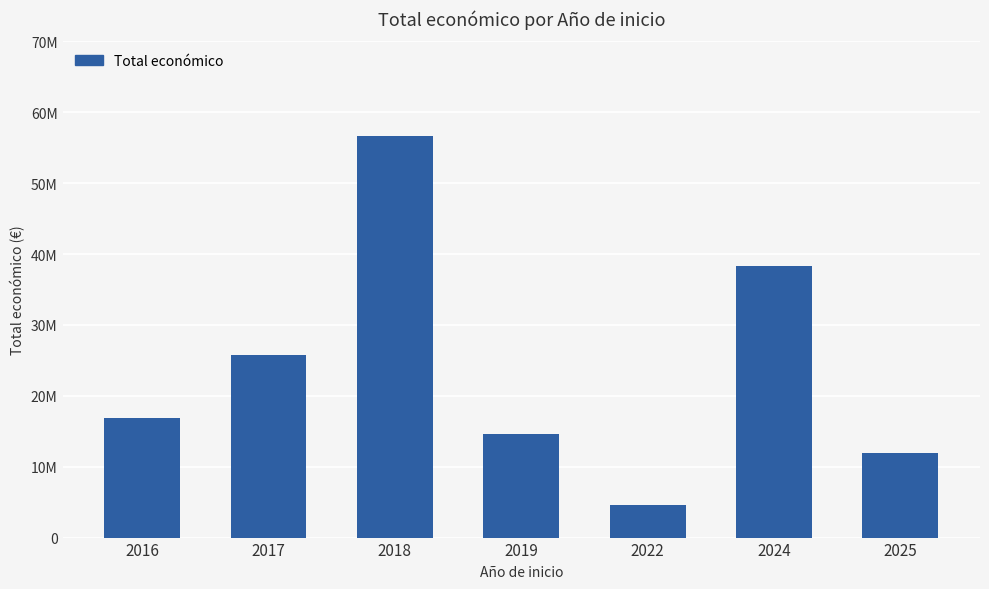

What is the change in value from 2016 to 2024?

+21395292